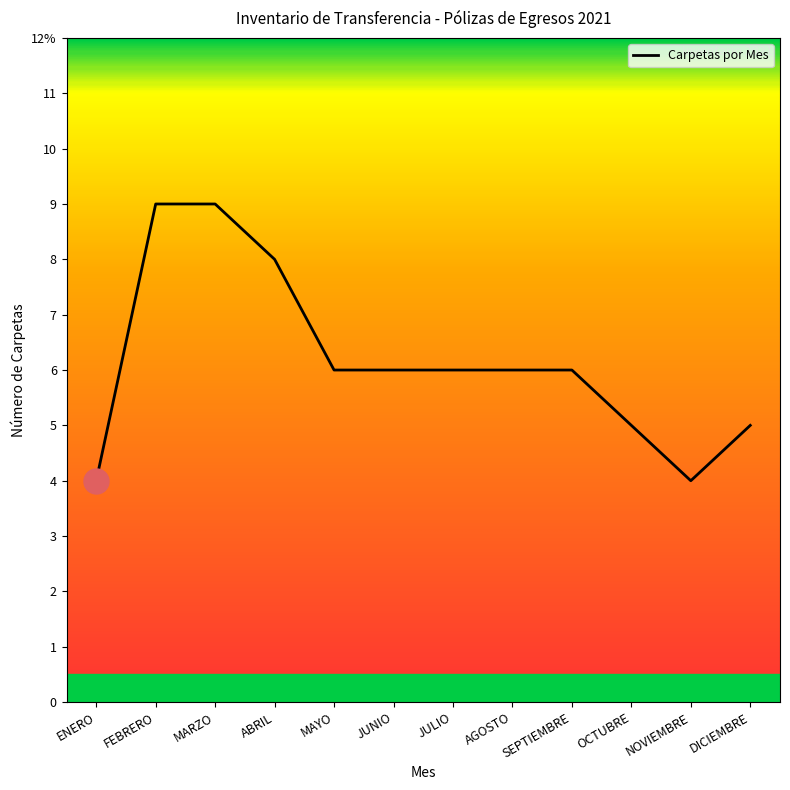

Which has a higher value, OCTUBRE or AGOSTO?

AGOSTO